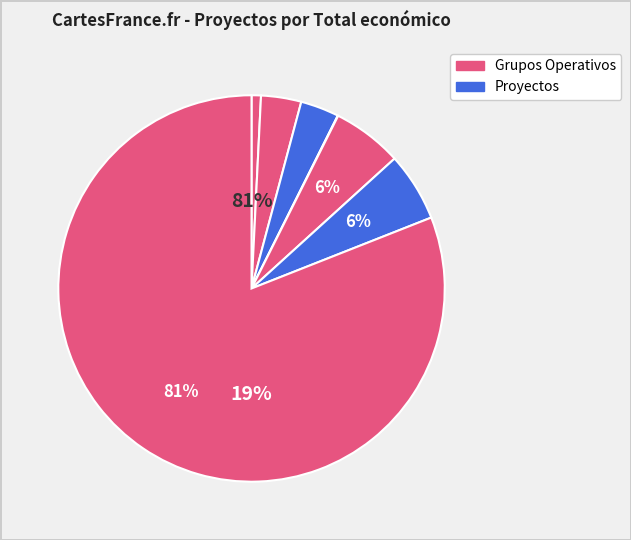

To the nearest percent, what is the average slice percentage?

14%